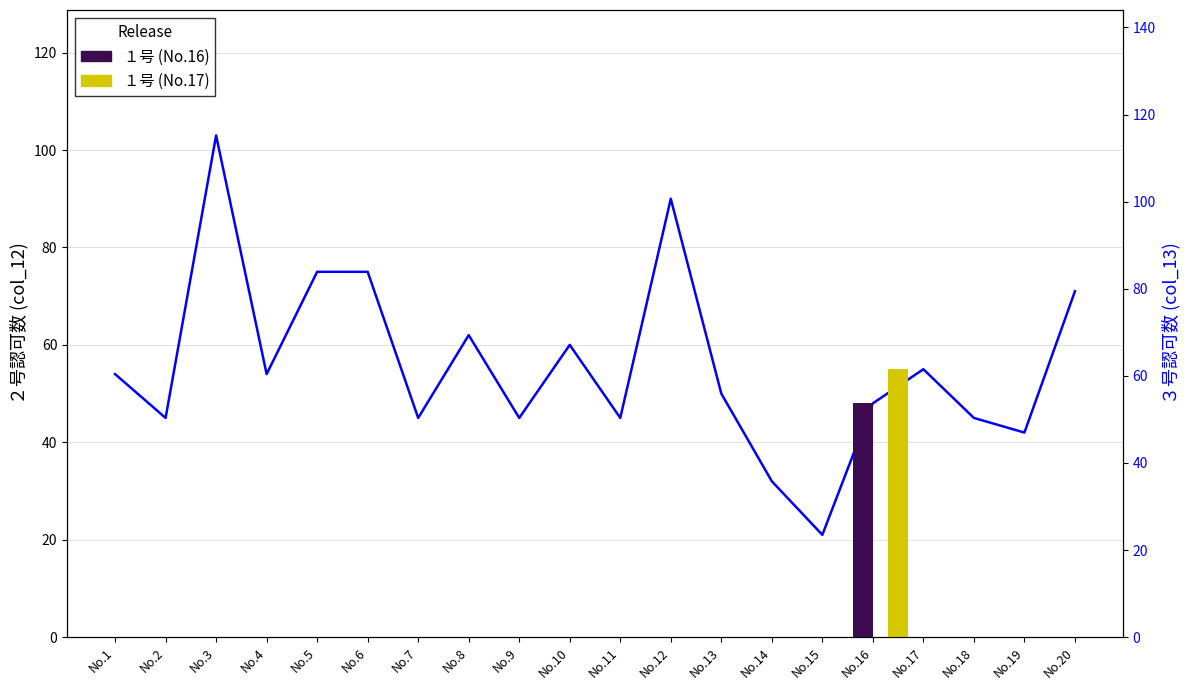

List the labels in order of value, smallest first.

No.15, No.14, No.19, No.2, No.7, No.9, No.11, No.18, No.16, No.13, No.1, No.4, No.17, No.10, No.8, No.20, No.5, No.6, No.12, No.3